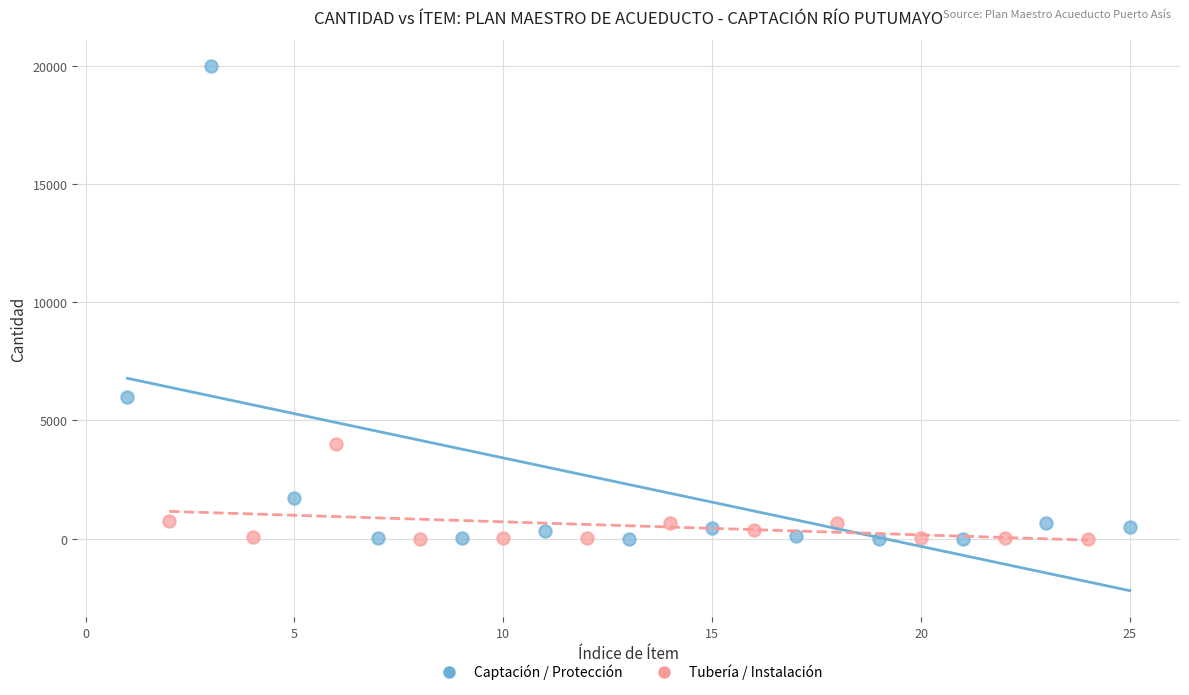

Which series has the widest spread of Y values?

Captación / Protección